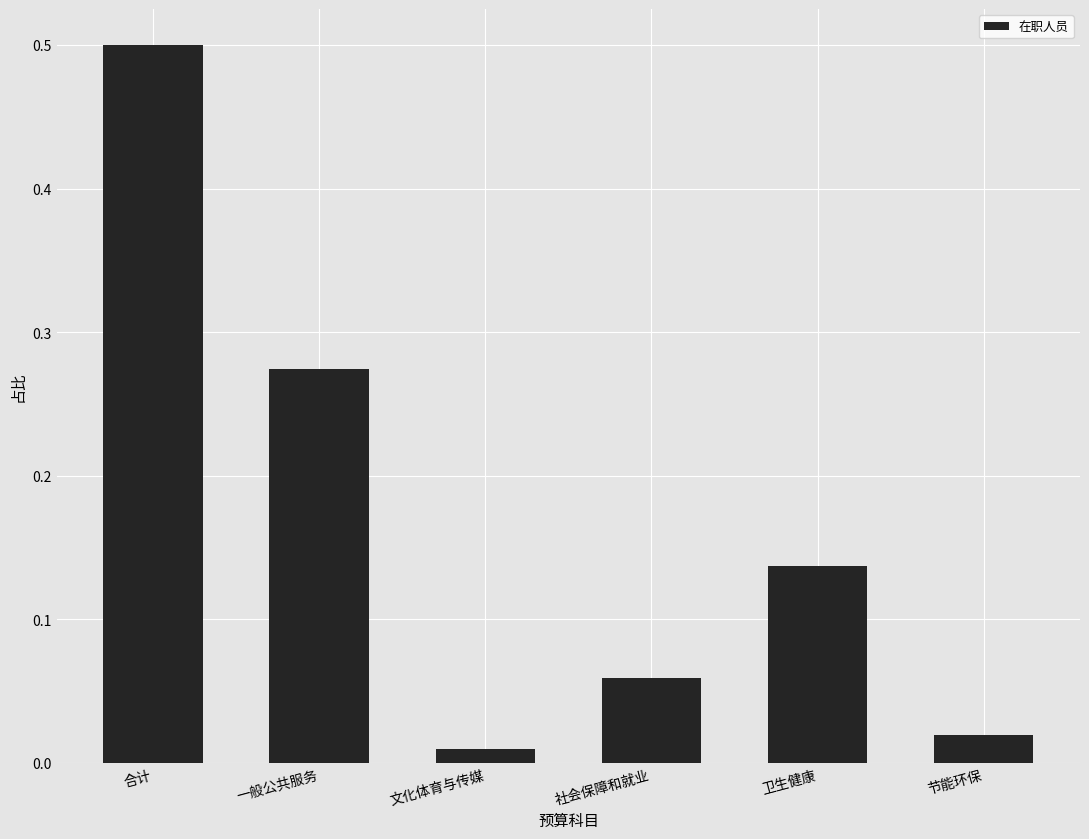

List the labels in order of value, smallest first.

文化体育与传媒, 节能环保, 社会保障和就业, 卫生健康, 一般公共服务, 合计